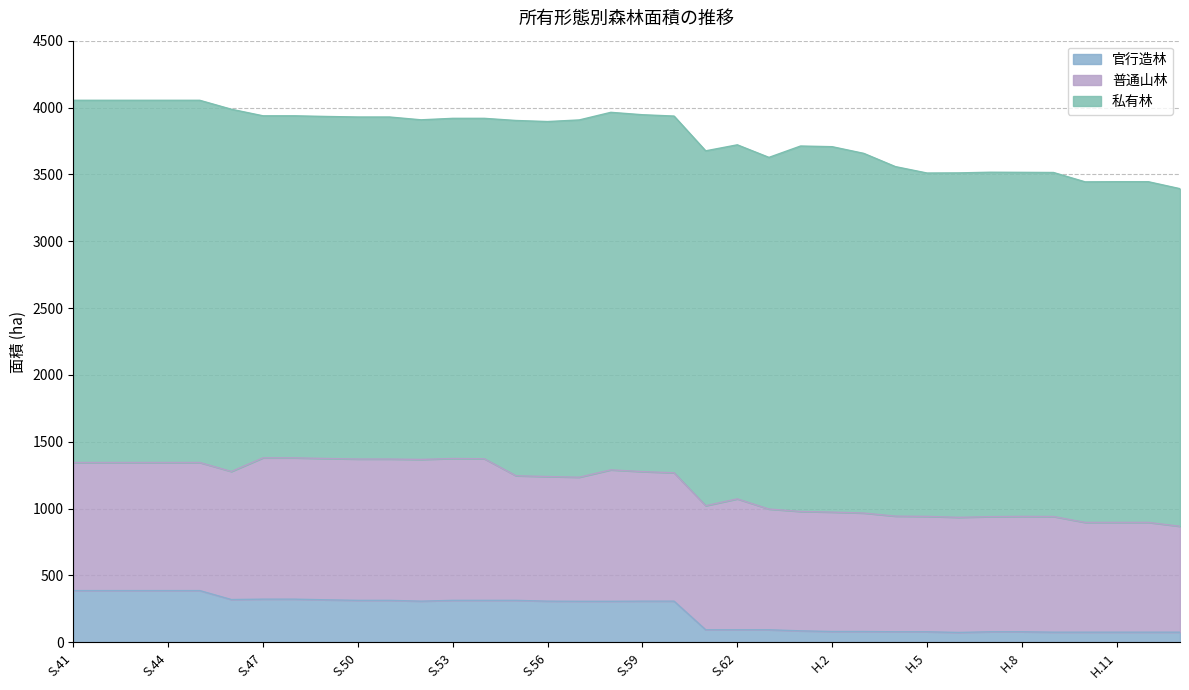

True or false: 官行造林 and 普通山林 cross at least once.

False